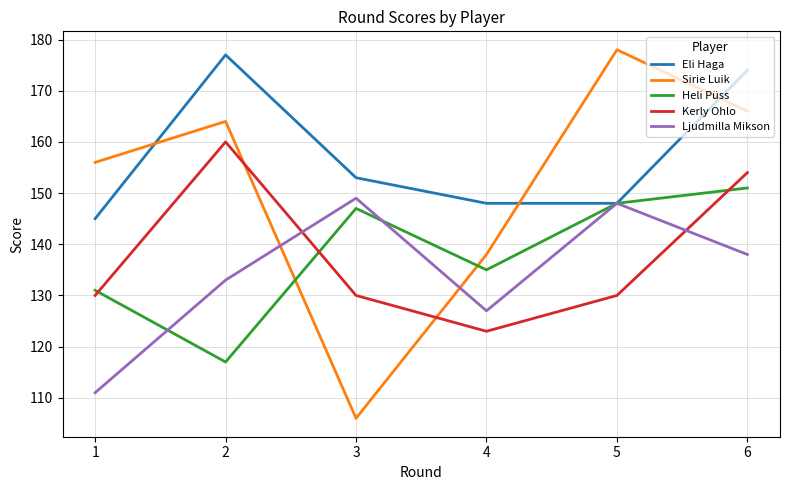

Count the number of data series in this chart.

5